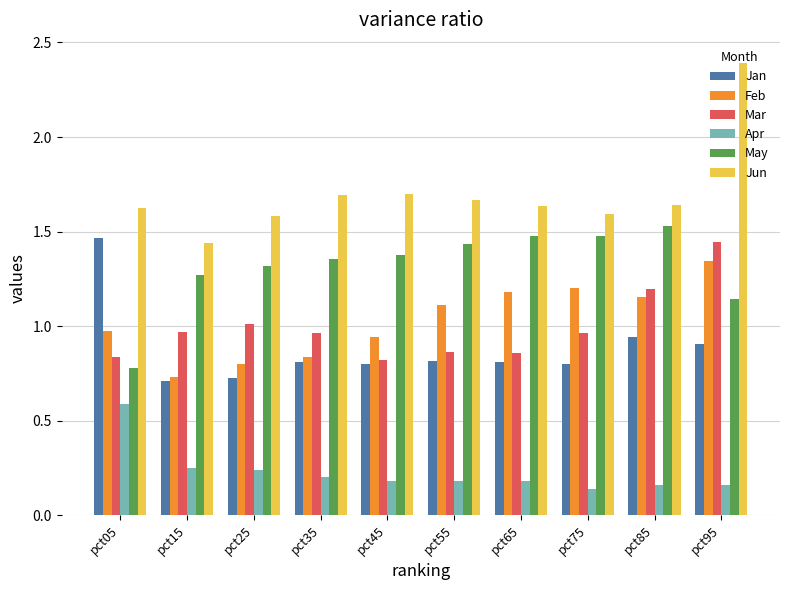

Which series has the widest spread of values?

Jun